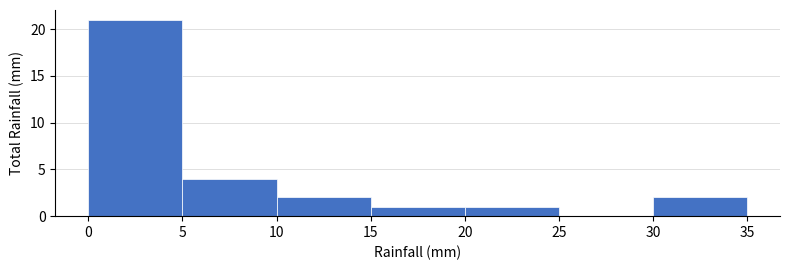

Reading left to right, list every bar in this chart as the range it spans on the x-axis followed by its height. The values are not printed on the chart, so give them approximately, as read against the axis.

0 to 5: 21
5 to 10: 4
10 to 15: 2
15 to 20: 1
20 to 25: 1
25 to 30: 0
30 to 35: 2